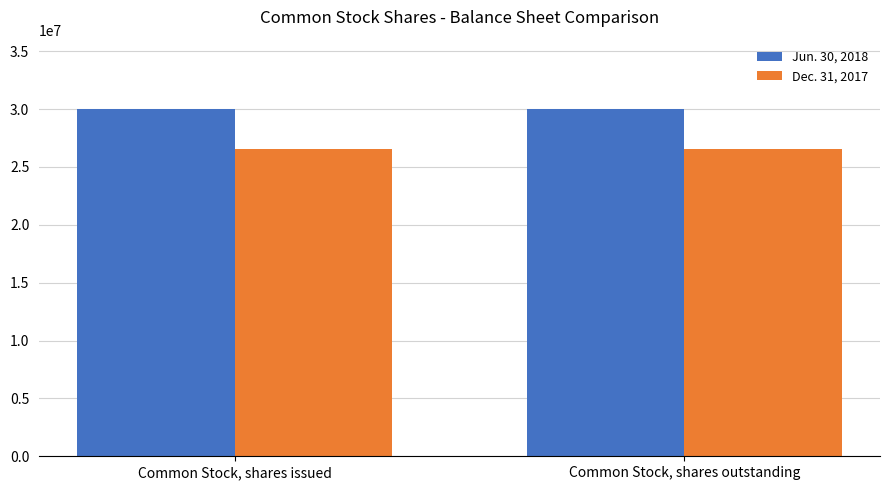

Reading right to left, what are all the values shown in this chart?

Jun. 30, 2018: Common Stock, shares outstanding=30031225	Common Stock, shares issued=30031225
Dec. 31, 2017: Common Stock, shares outstanding=26519394	Common Stock, shares issued=26519394